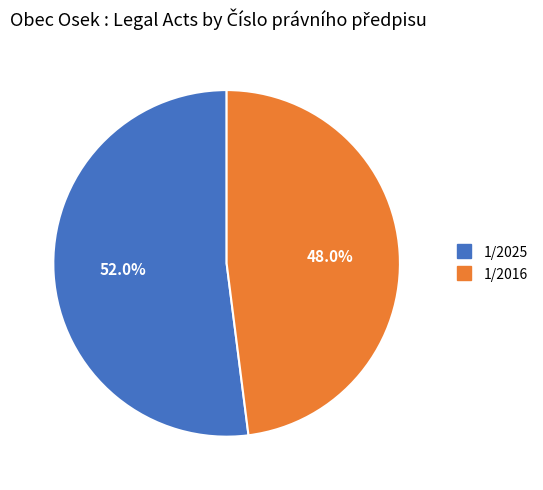

Between 1/2016 and 1/2025, which is larger?

1/2025